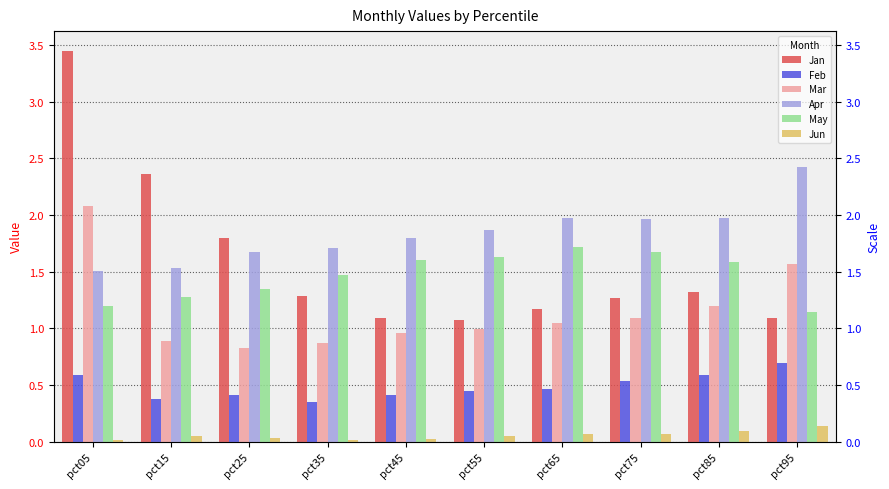

The value of Jun at pct65 is 0.1. True or false?

True